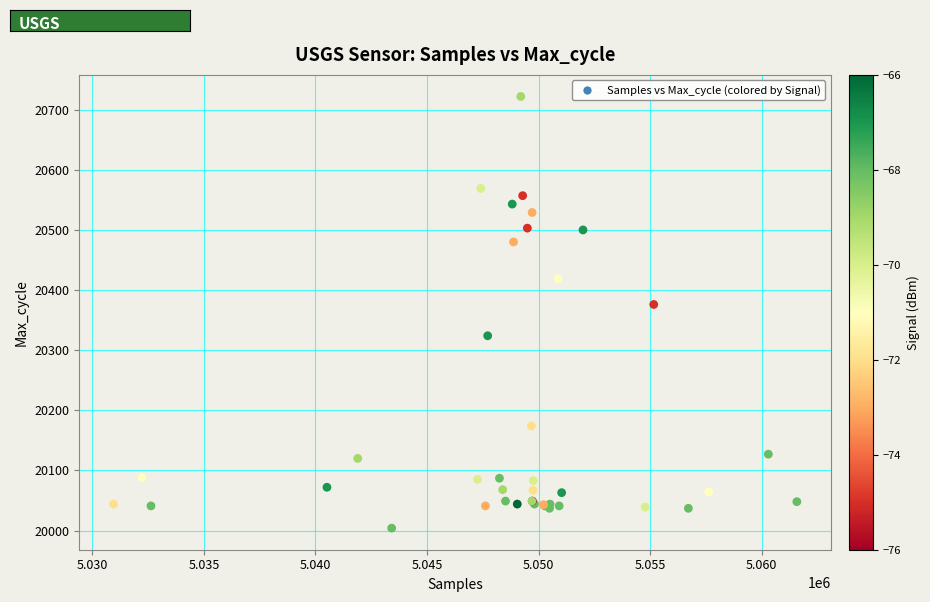

What Y value in the scatter plot is closest to 20363?

20376